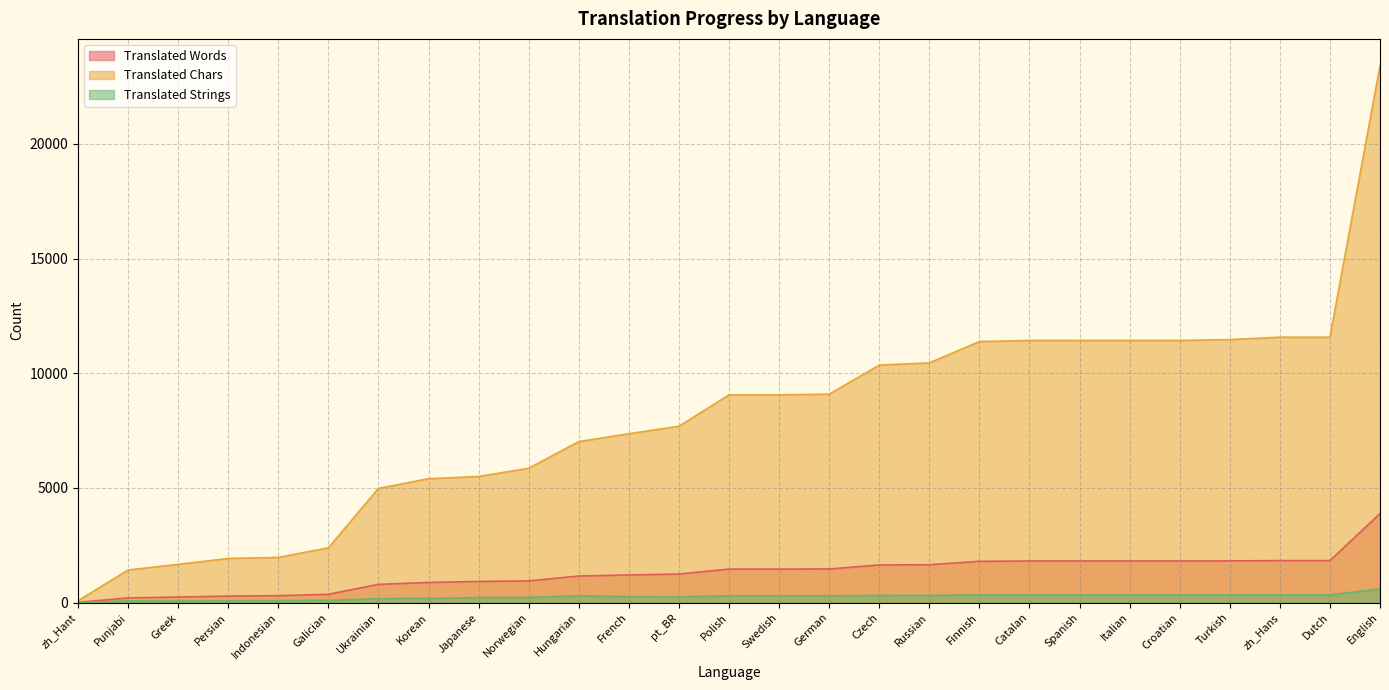

At Polish, list the series in order from smallest to largest.

Translated Strings, Translated Words, Translated Chars